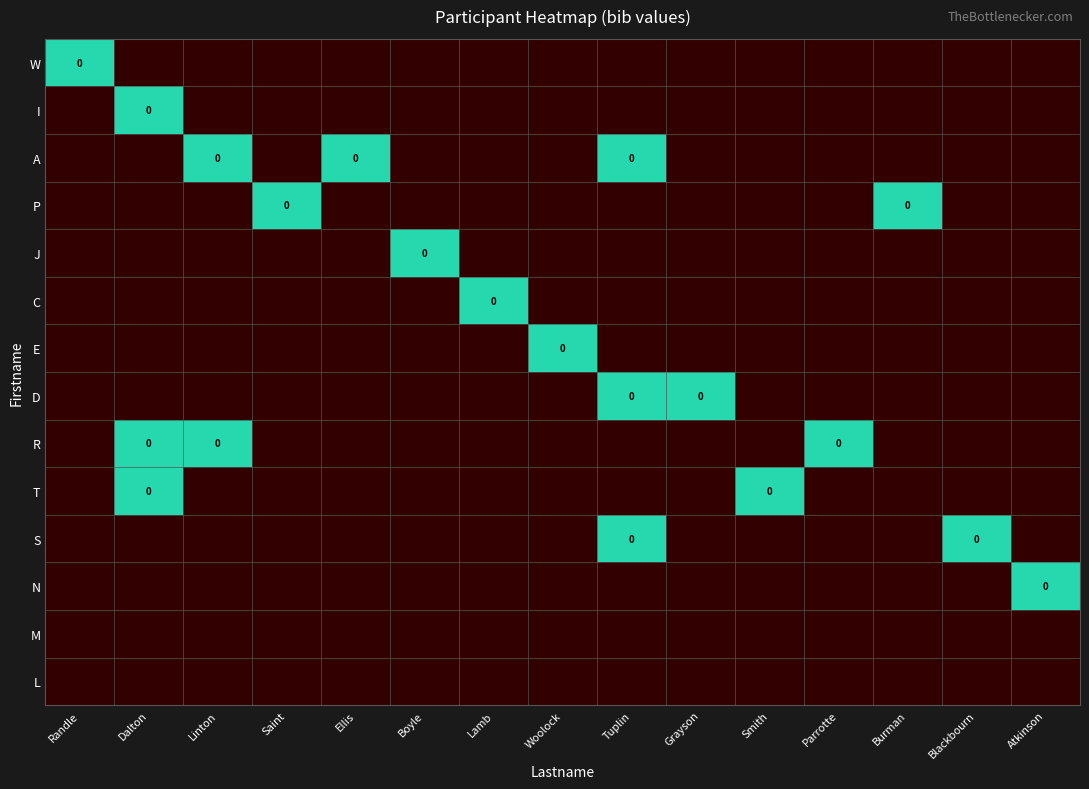

Between Atkinson and Grayson, which is larger?

Atkinson